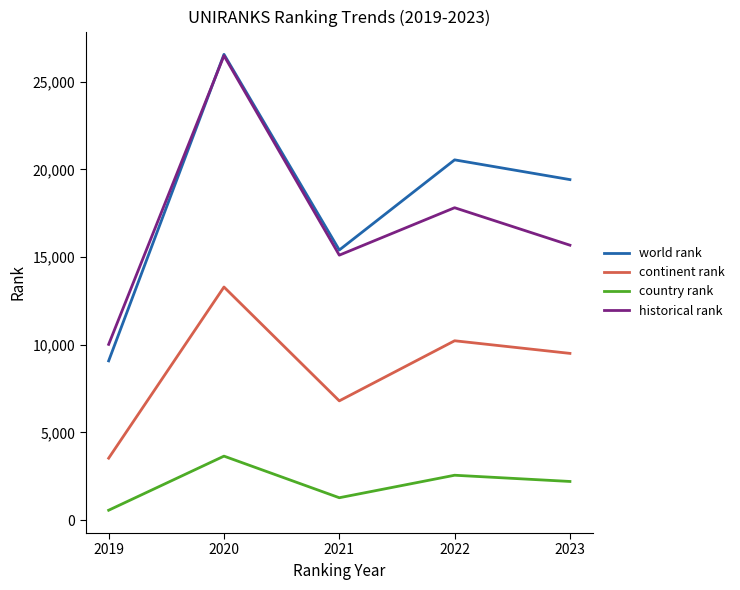

Reading right to left, transcribe all the data shown in this chart.

world rank: 2023=19418.0	2022=20544.0	2021=15402.0	2020=26562.0	2019=9079.0
continent rank: 2023=9506.0	2022=10226.0	2021=6798.0	2020=13291.0	2019=3529.0
country rank: 2023=2201.0	2022=2556.0	2021=1273.0	2020=3646.0	2019=560.0
historical rank: 2023=15677.0	2022=17814.0	2021=15108.5	2020=26486.5	2019=10020.0